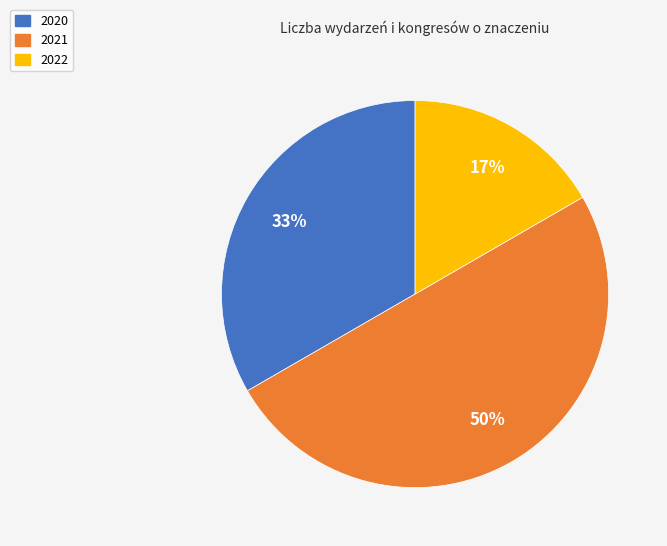

How many slices are in this pie chart?

3